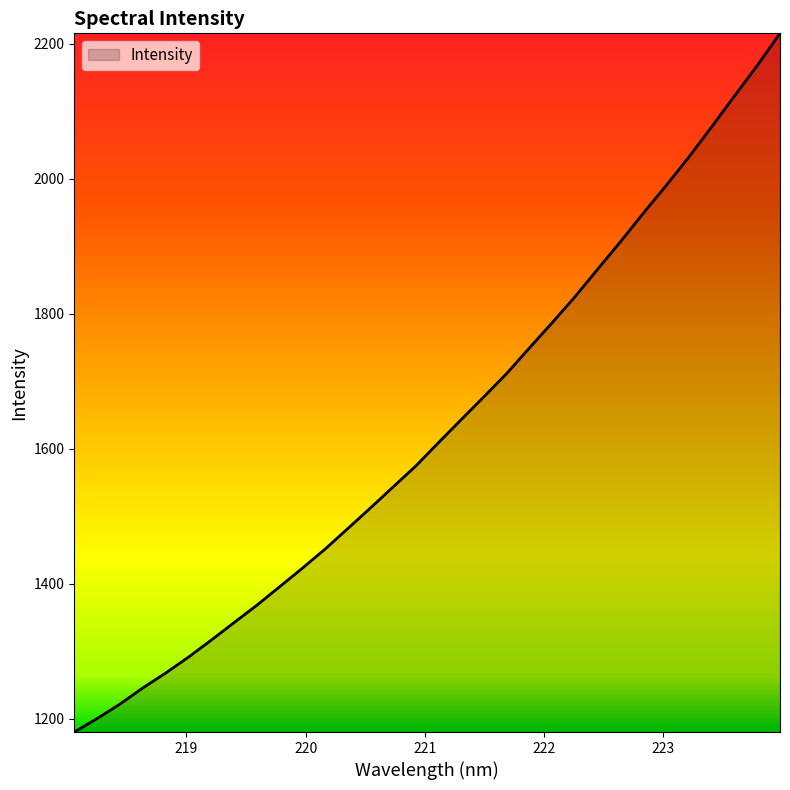

What is the difference between the maximum and minimum values?

1034.9